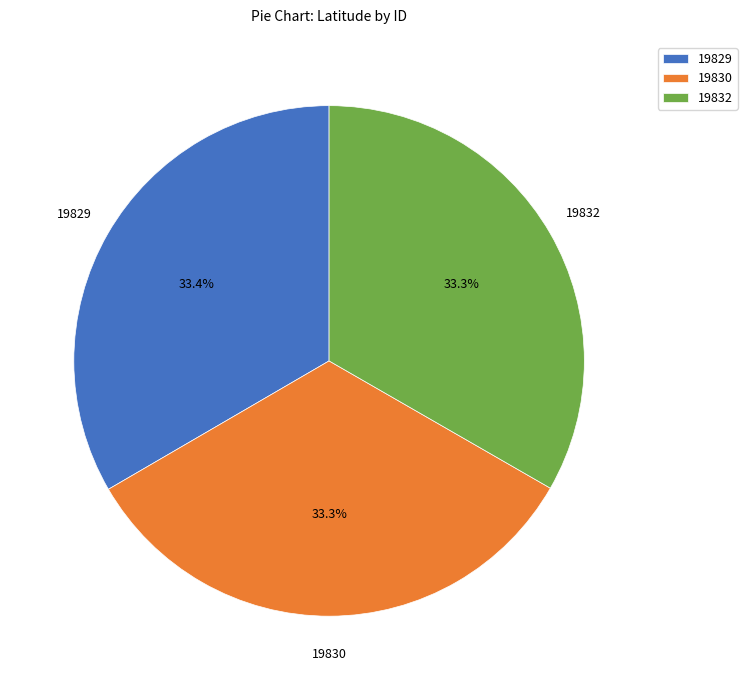

What is the ratio of the value at 19829 to the value at 19832?

1.0